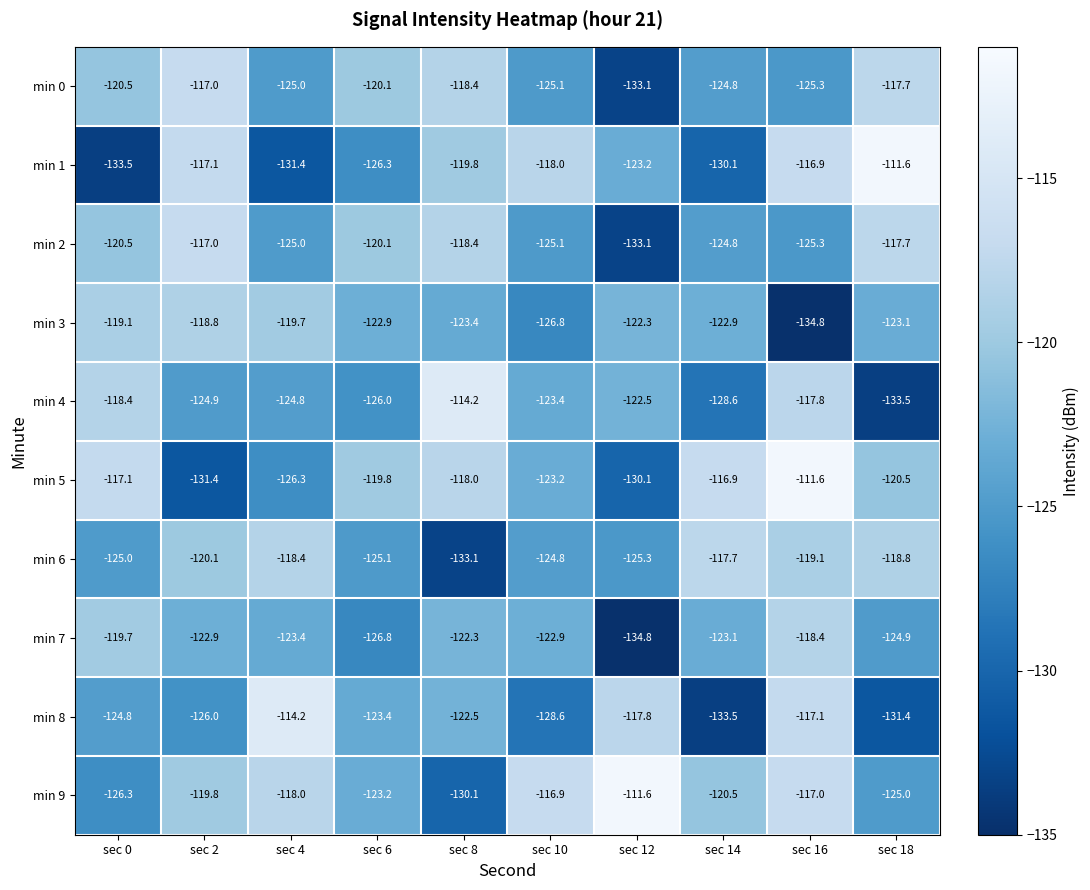

The min 7 series shows -198.4 at sec 2. True or false?

False